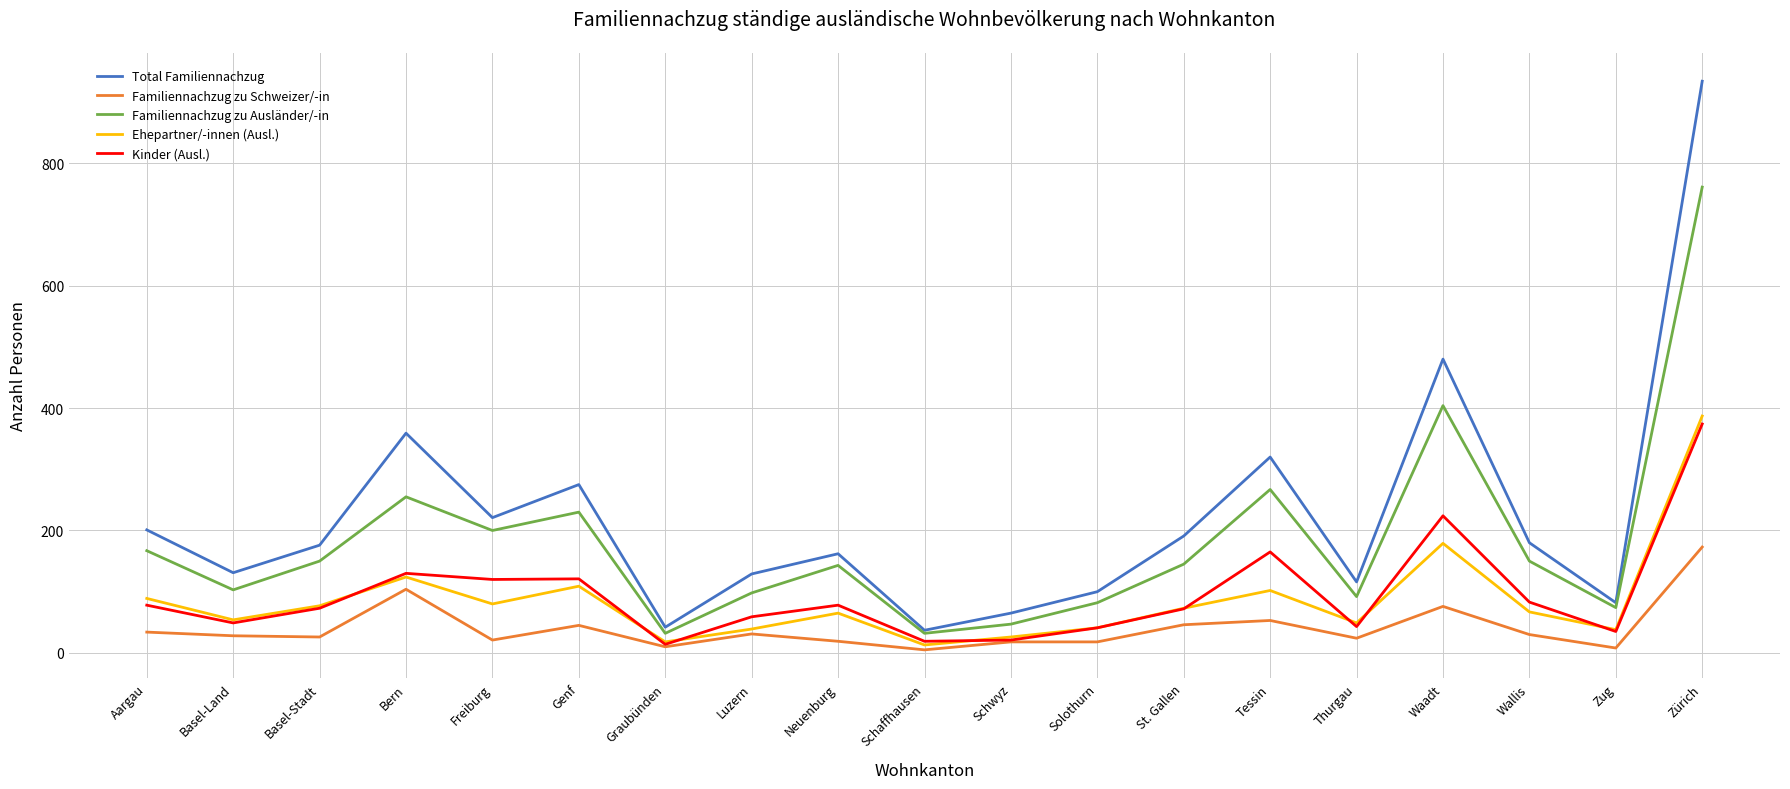

Read the Kinder (Ausl.) value at Schwyz.

21